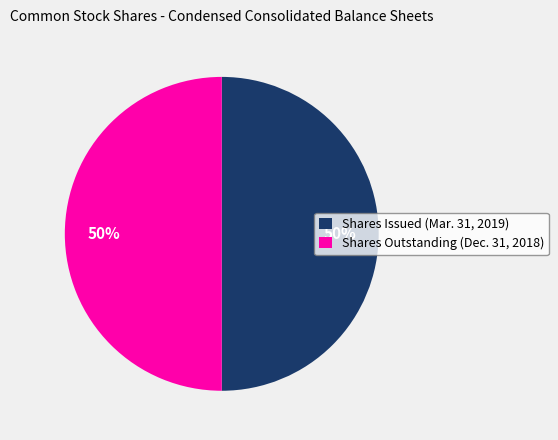

Approximately how many times larger is the value at Shares Outstanding (Dec. 31, 2018) compared to Shares Issued (Mar. 31, 2019)?

1.0